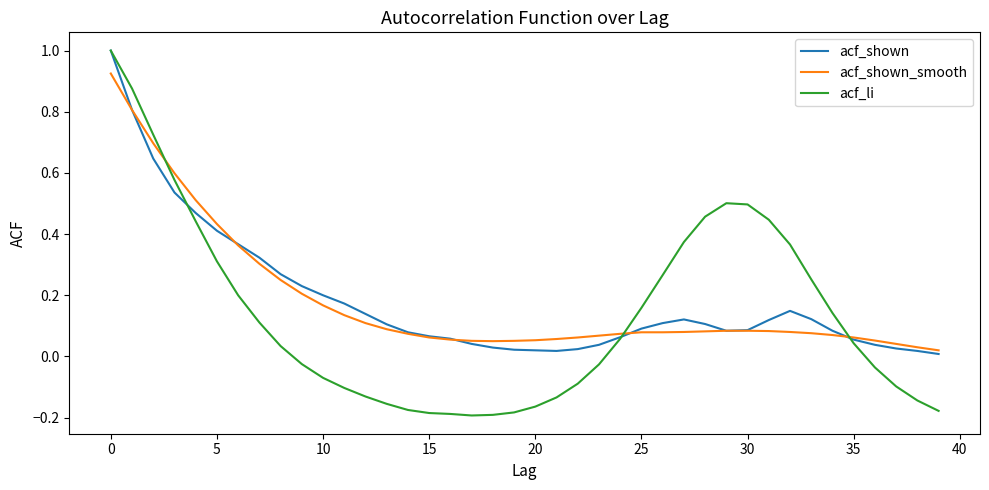

Which series has the largest range (max minus min)?

acf_li